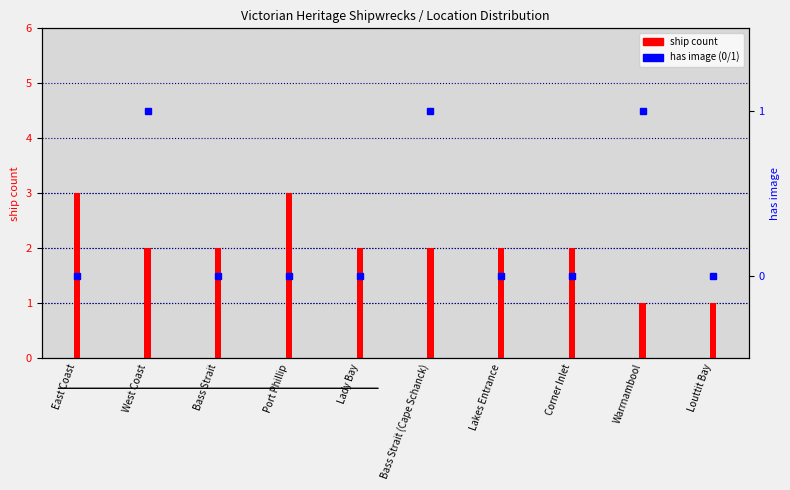

Reading left to right, extract all data points from this chart.

ship count: East Coast=3	West Coast=2	Bass Strait=2	Port Phillip=3	Lady Bay=2	Bass Strait (Cape Schanck)=2	Lakes Entrance=2	Corner Inlet=2	Warrnambool=1	Louttit Bay=1
has image (0/1): East Coast=0	West Coast=1	Bass Strait=0	Port Phillip=0	Lady Bay=0	Bass Strait (Cape Schanck)=1	Lakes Entrance=0	Corner Inlet=0	Warrnambool=1	Louttit Bay=0